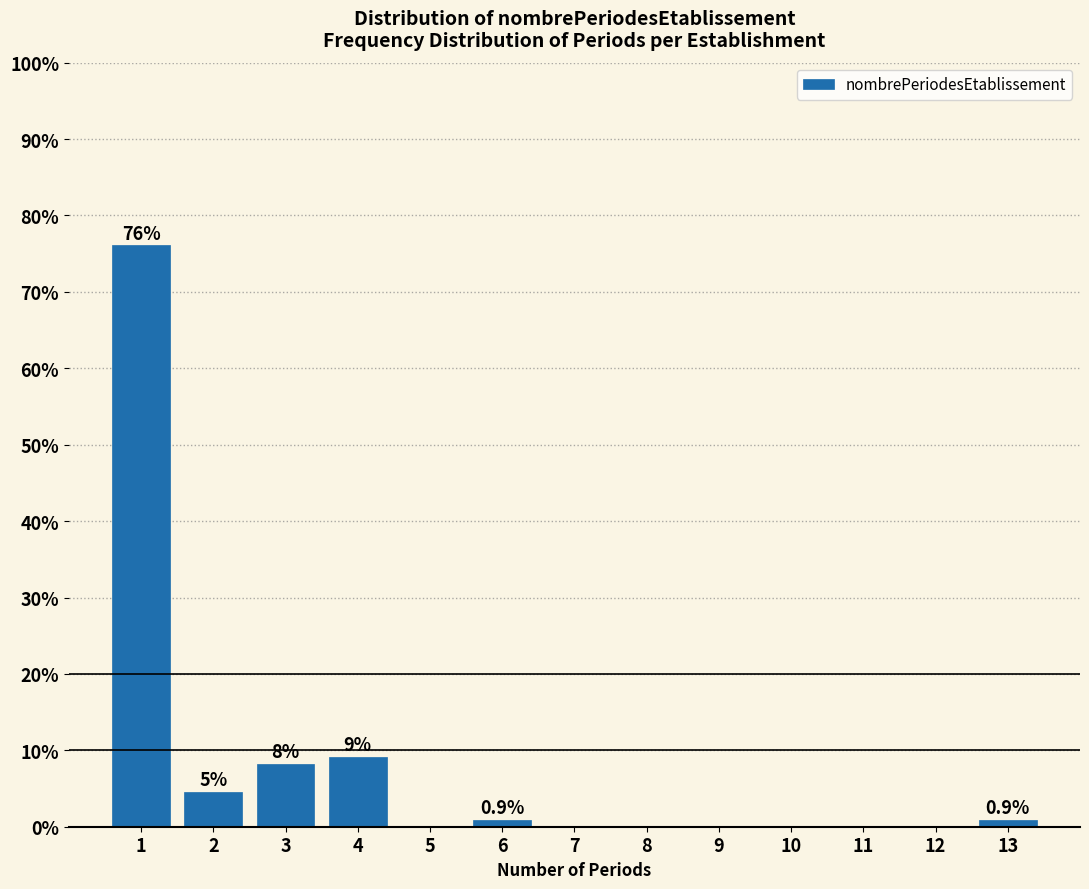

Which range on the x-axis has the tallest bar?

0.5 to 1.5